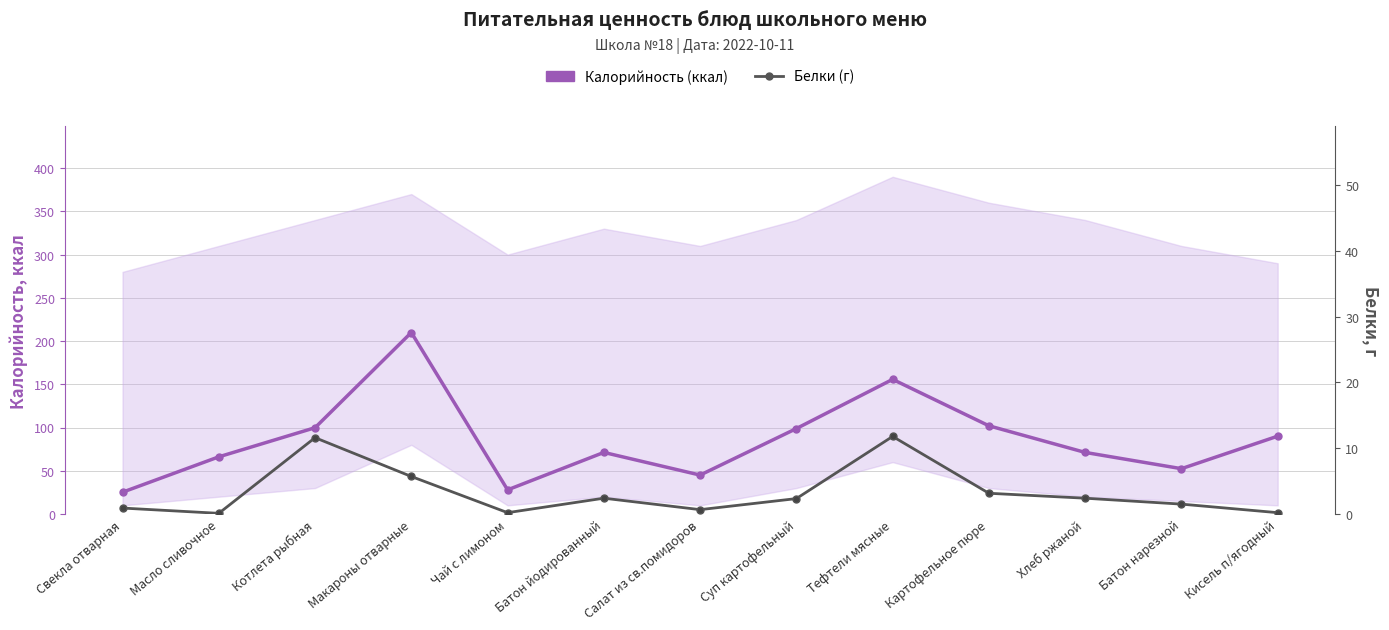

How many lines are shown in the chart?

2